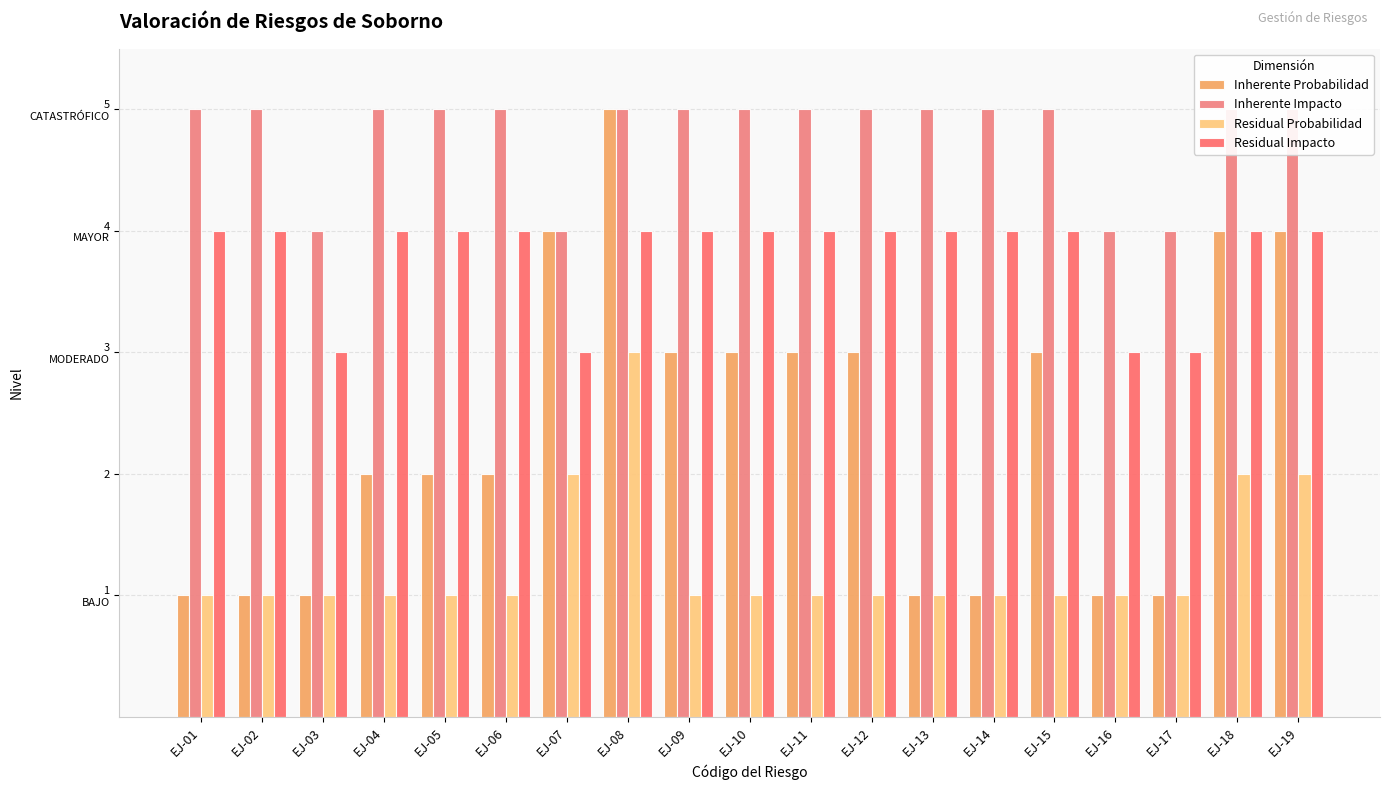

At how many categories does at least one series exceed 3?

19